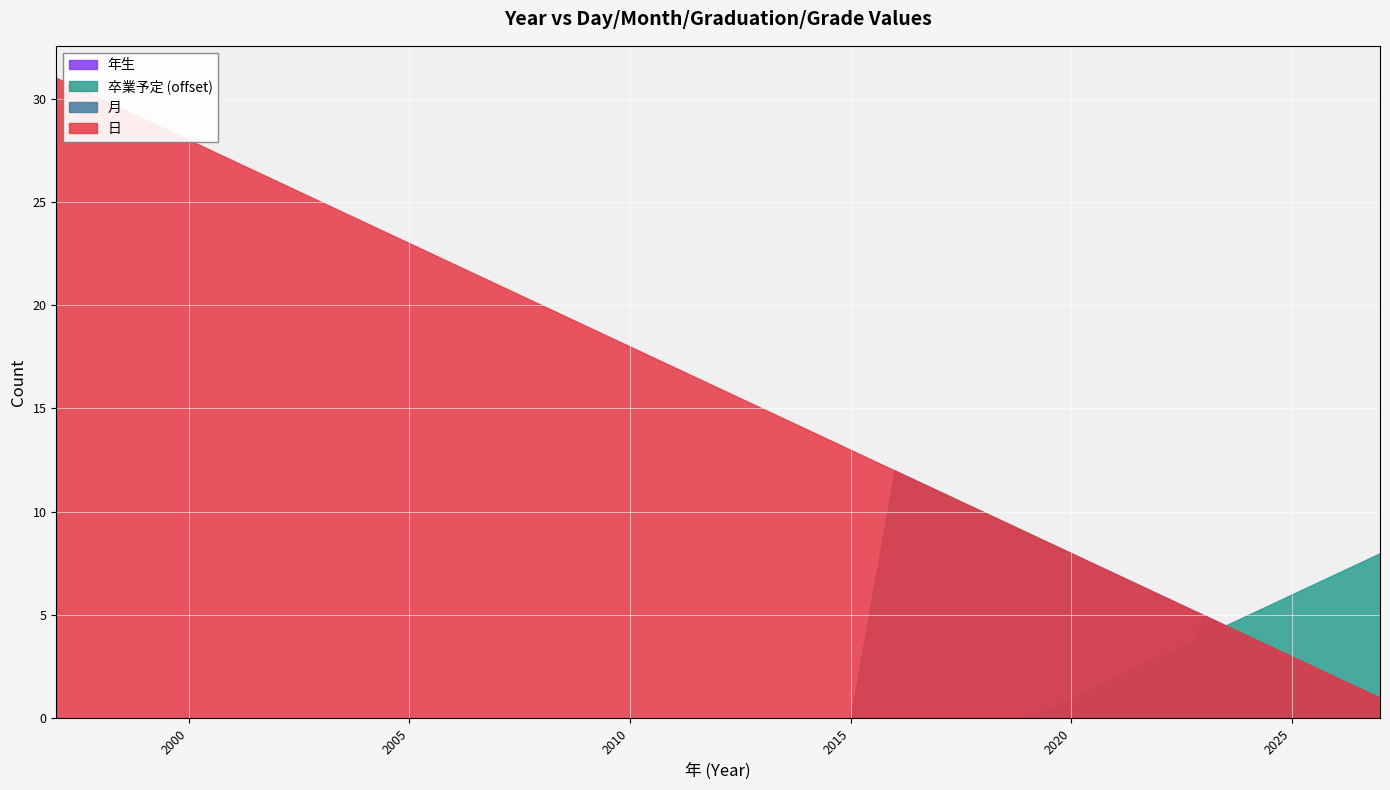

Which has a higher value, 1996 or 2009?

2009